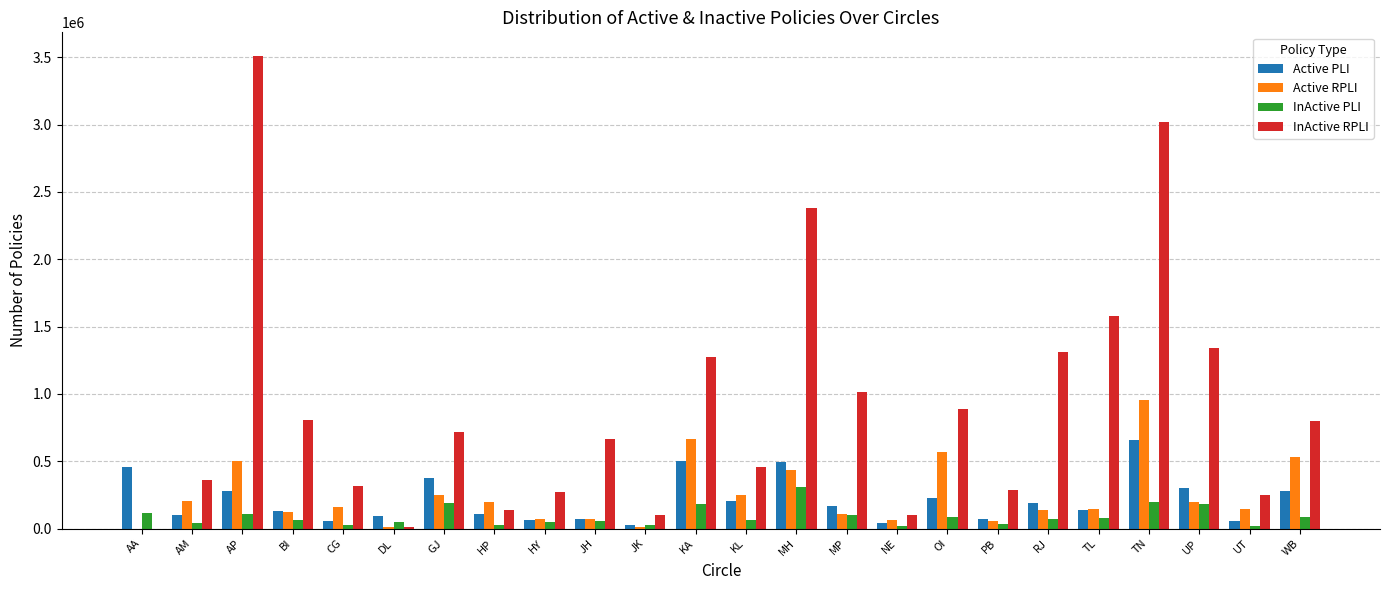

What is the total value across all series at MH?

3619292